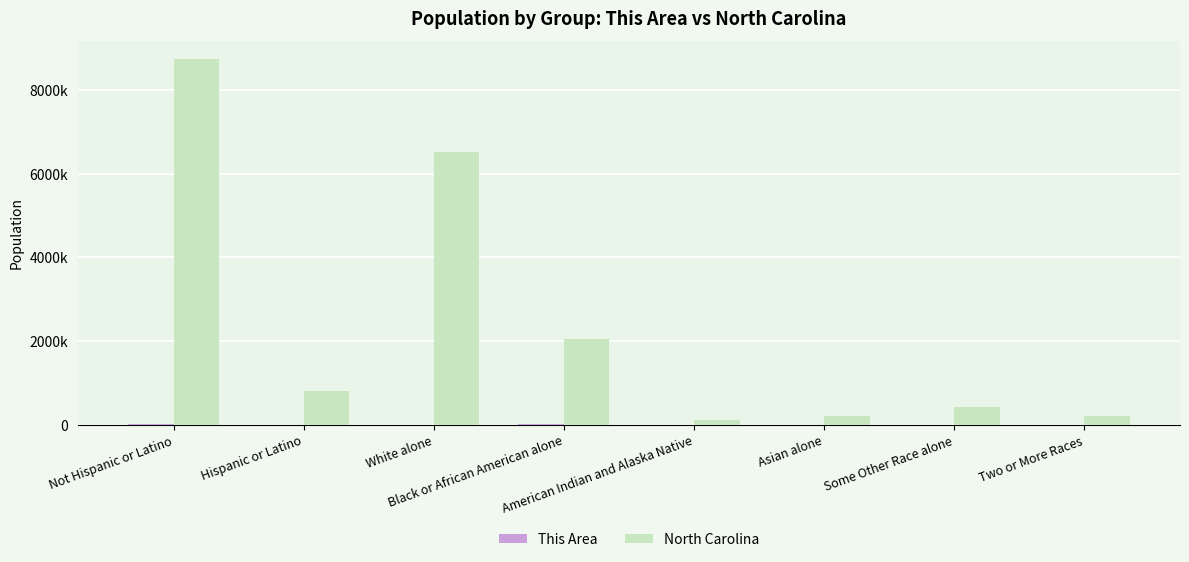

List the series in order of their overall mean, lowest first.

This Area, North Carolina